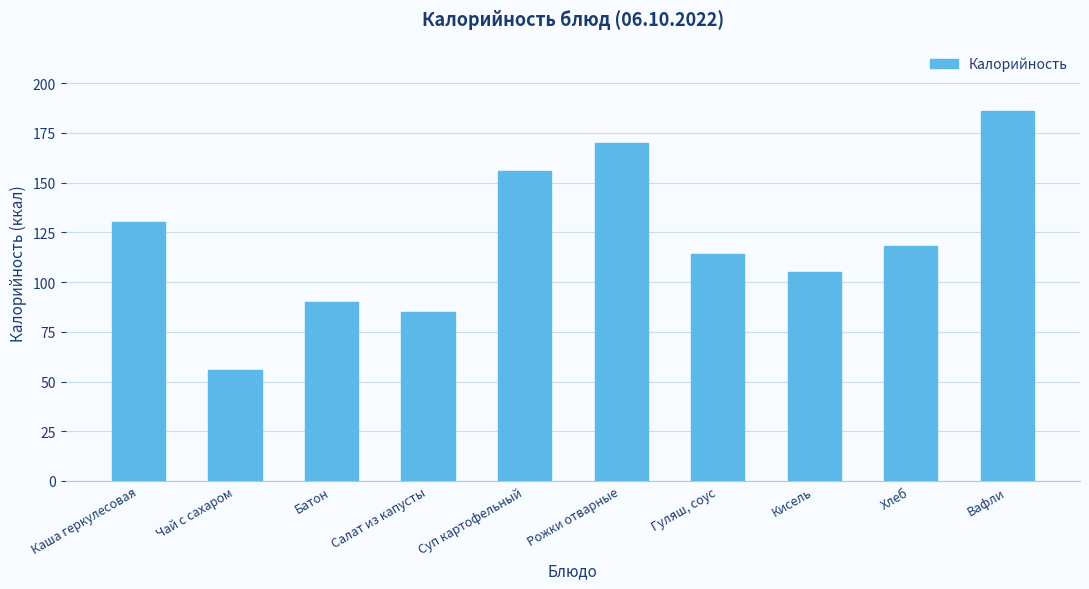

What is the sum of all values?

1210